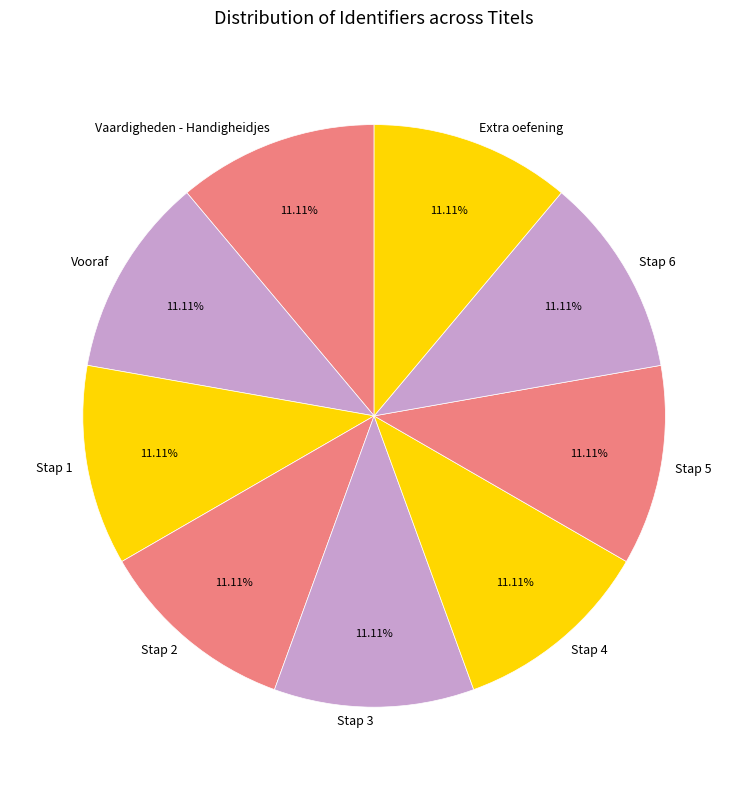

Do Stap 5 and Stap 1 together represent more than half of the pie?

No